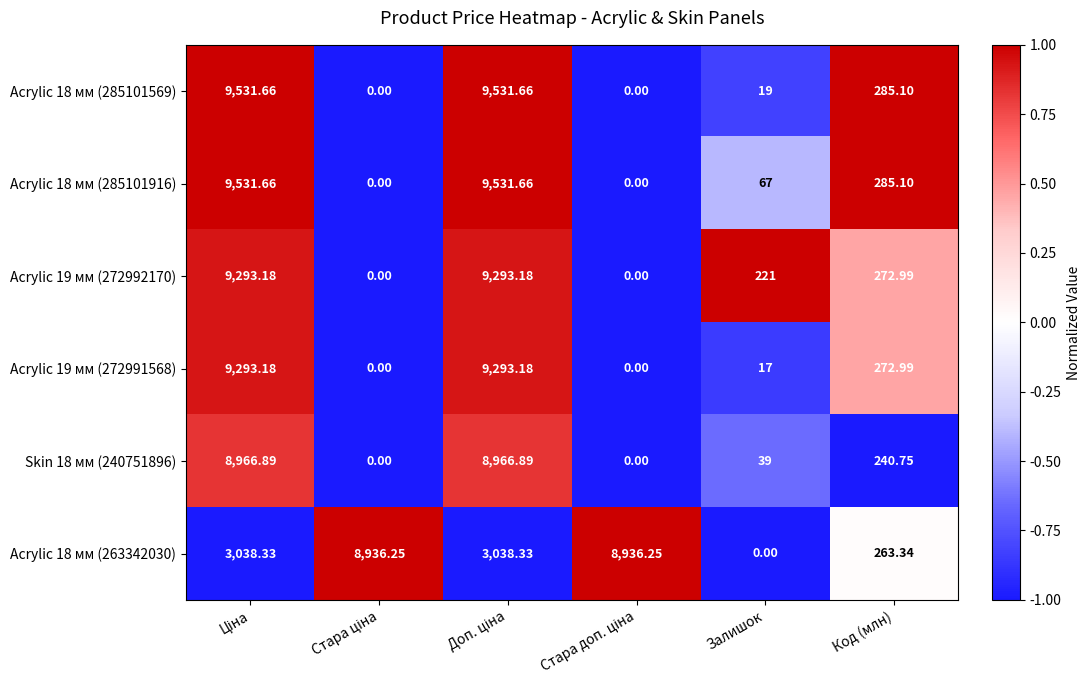

Is the value of Acrylic 19 мм (272992170) at Залишок greater than the value of Acrylic 18 мм (285101916) at Залишок?

Yes